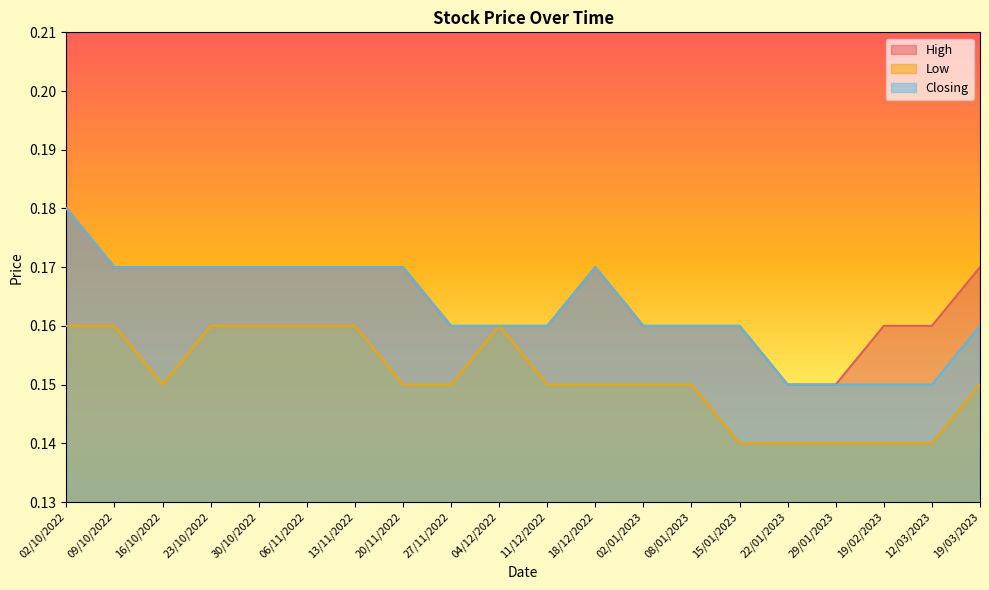

Reading left to right, what are all the values shown in this chart?

High: 02/10/2022=0.2	09/10/2022=0.2	16/10/2022=0.2	23/10/2022=0.2	30/10/2022=0.2	06/11/2022=0.2	13/11/2022=0.2	20/11/2022=0.2	27/11/2022=0.2	04/12/2022=0.2	11/12/2022=0.2	18/12/2022=0.2	02/01/2023=0.2	08/01/2023=0.2	15/01/2023=0.2	22/01/2023=0.1	29/01/2023=0.1	19/02/2023=0.2	12/03/2023=0.2	19/03/2023=0.2
Low: 02/10/2022=0.2	09/10/2022=0.2	16/10/2022=0.1	23/10/2022=0.2	30/10/2022=0.2	06/11/2022=0.2	13/11/2022=0.2	20/11/2022=0.1	27/11/2022=0.1	04/12/2022=0.2	11/12/2022=0.1	18/12/2022=0.1	02/01/2023=0.1	08/01/2023=0.1	15/01/2023=0.1	22/01/2023=0.1	29/01/2023=0.1	19/02/2023=0.1	12/03/2023=0.1	19/03/2023=0.1
Closing: 02/10/2022=0.2	09/10/2022=0.2	16/10/2022=0.2	23/10/2022=0.2	30/10/2022=0.2	06/11/2022=0.2	13/11/2022=0.2	20/11/2022=0.2	27/11/2022=0.2	04/12/2022=0.2	11/12/2022=0.2	18/12/2022=0.2	02/01/2023=0.2	08/01/2023=0.2	15/01/2023=0.2	22/01/2023=0.1	29/01/2023=0.1	19/02/2023=0.1	12/03/2023=0.1	19/03/2023=0.2